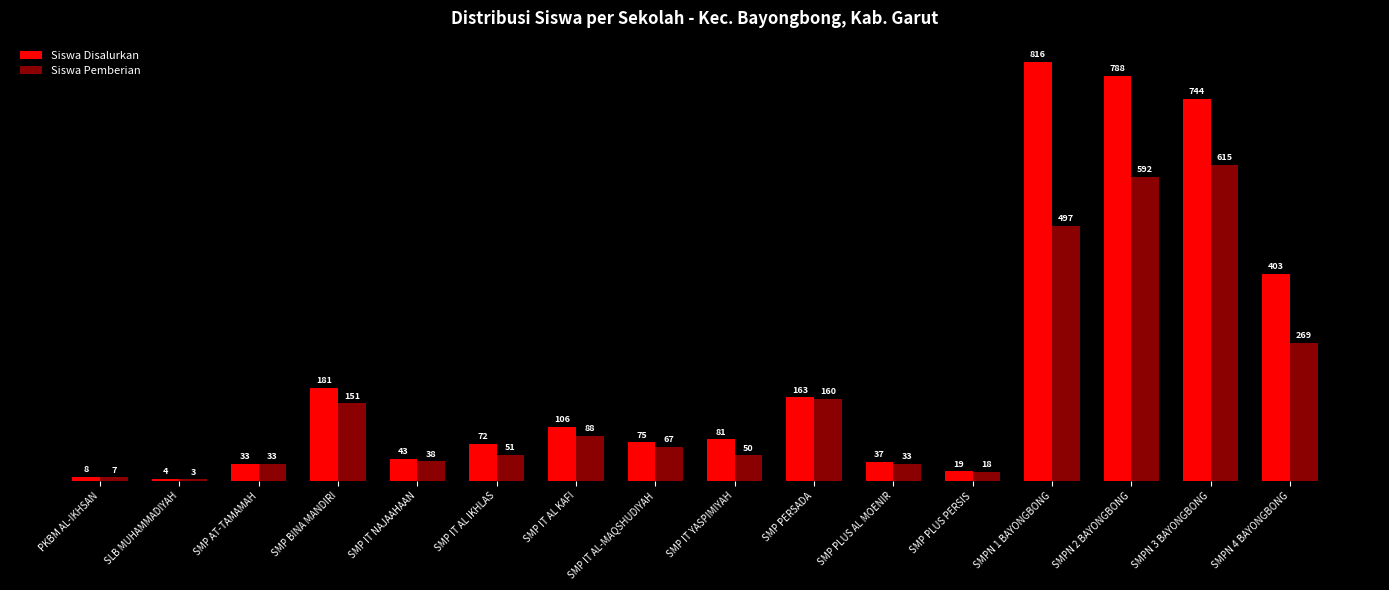

How many data points does each series have?

16